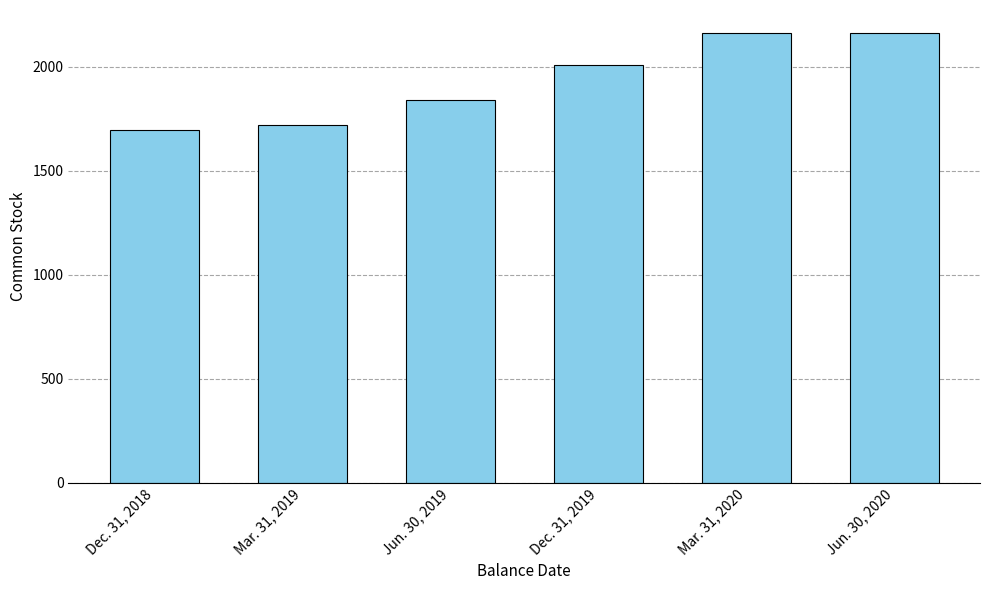

What is the difference between the maximum and minimum values?

469